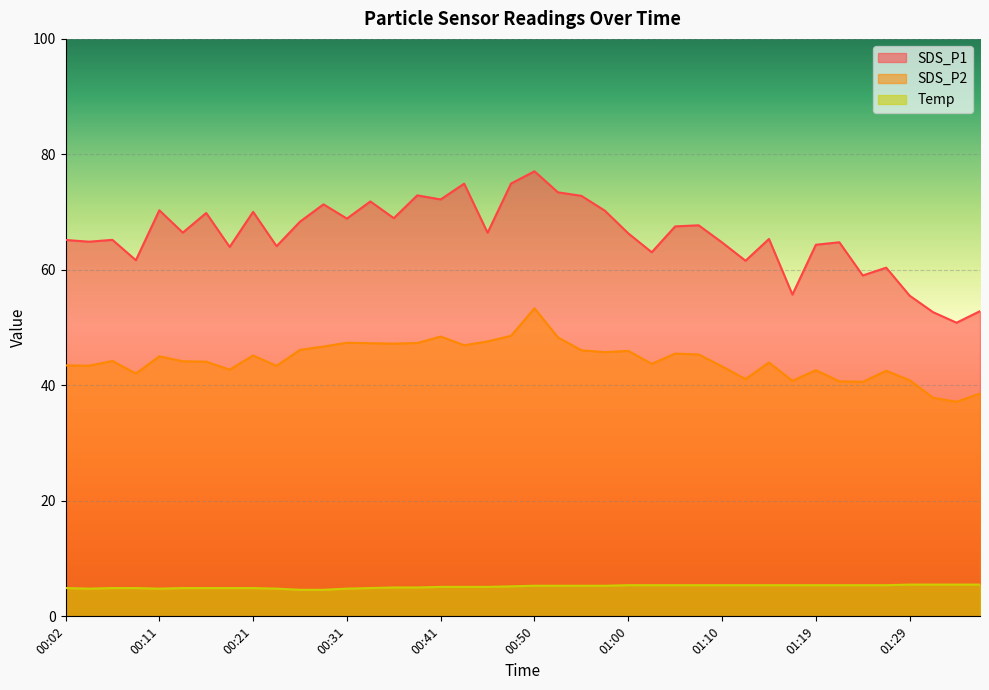

Which series has the widest spread of values?

SDS_P1